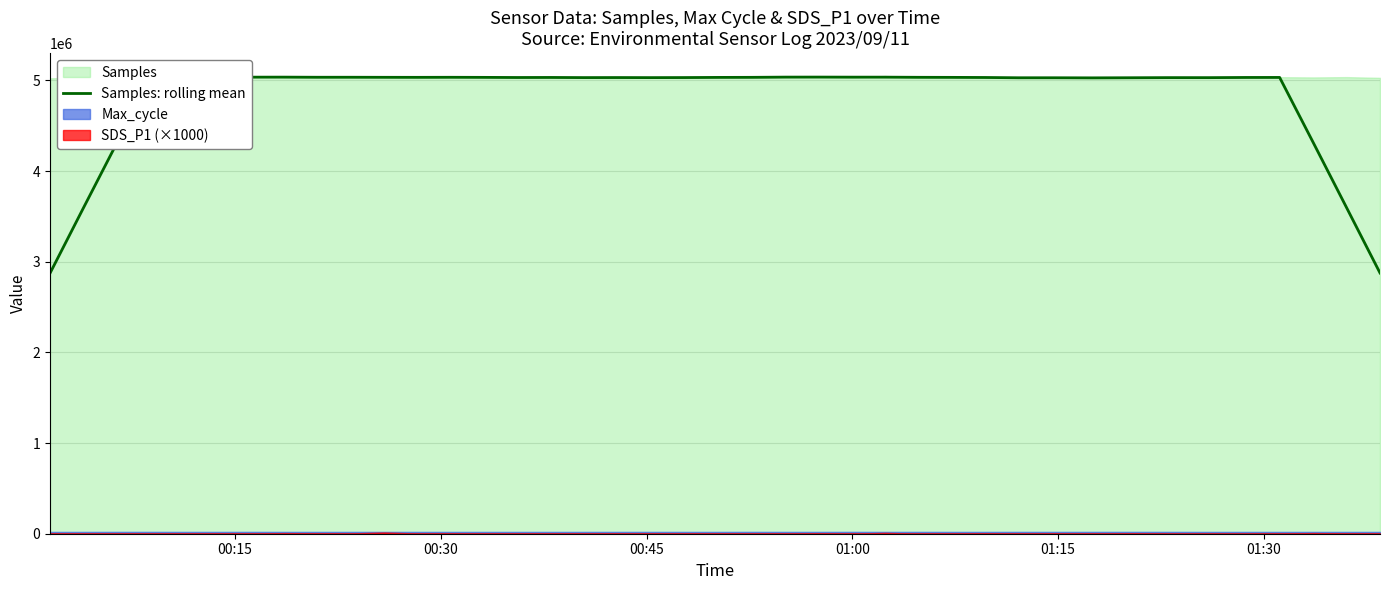

How many lines are shown in the chart?

1